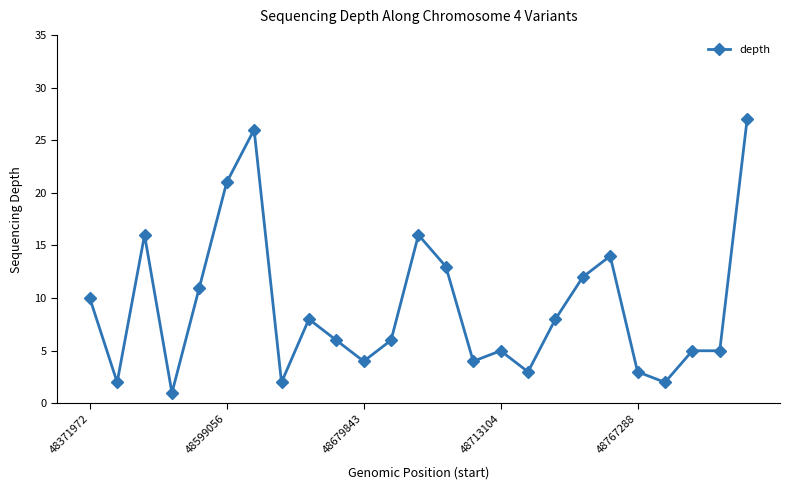

How many distinct data groups are displayed?

1